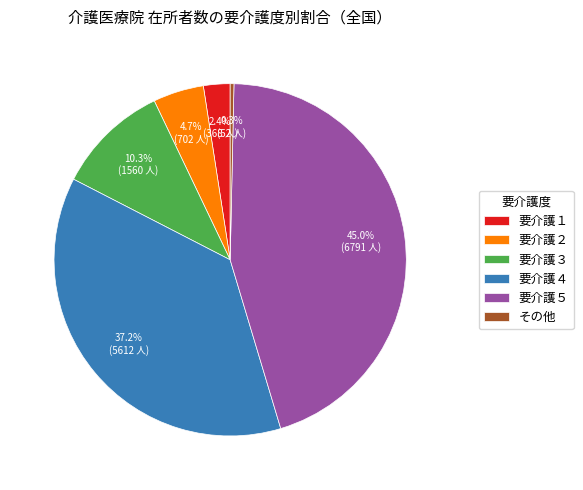

To the nearest percent, what is the average slice percentage?

17%